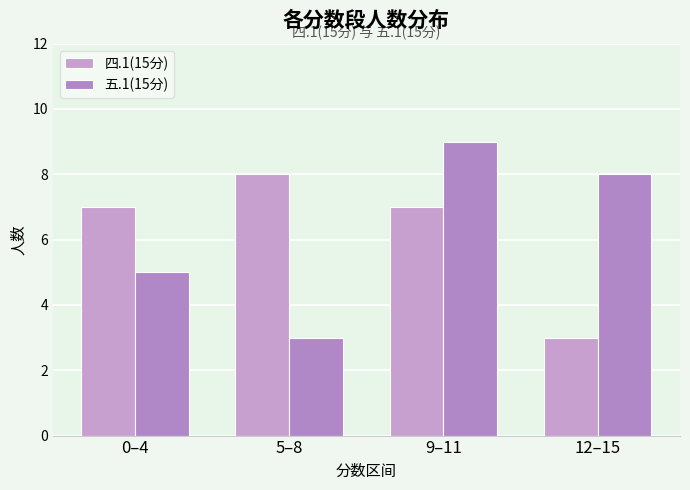

What is the value of the 五.1(15分) bar at the 3rd from the left?

9